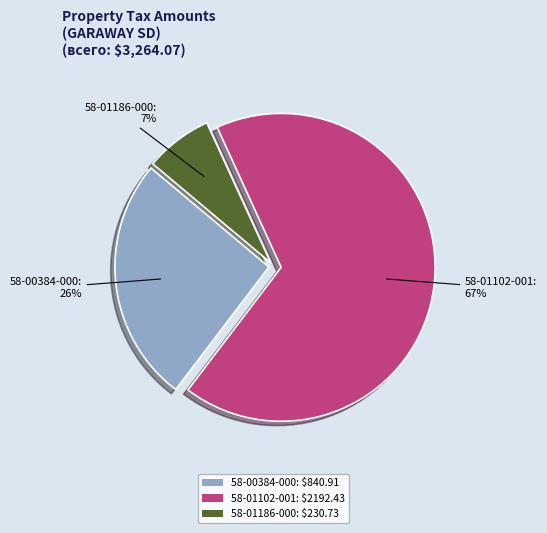

To the nearest percent, what portion does 58-01186-000 represent?

7%